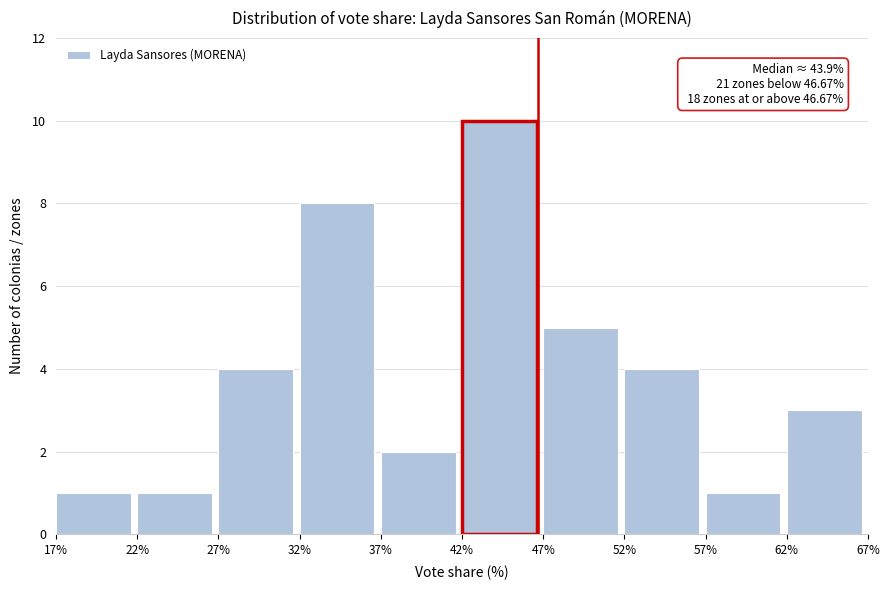

Over which range of the x-axis is the bar tallest?

42% to 47%